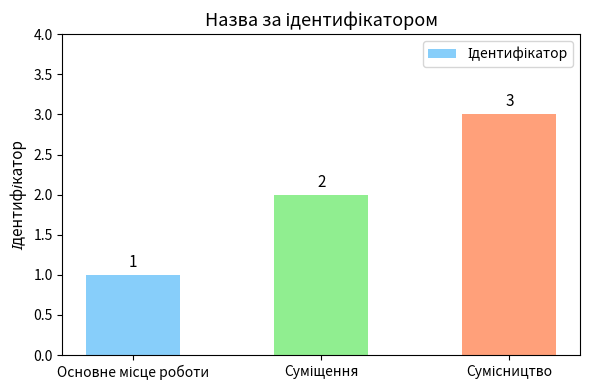

What is the difference between the maximum and minimum values?

2